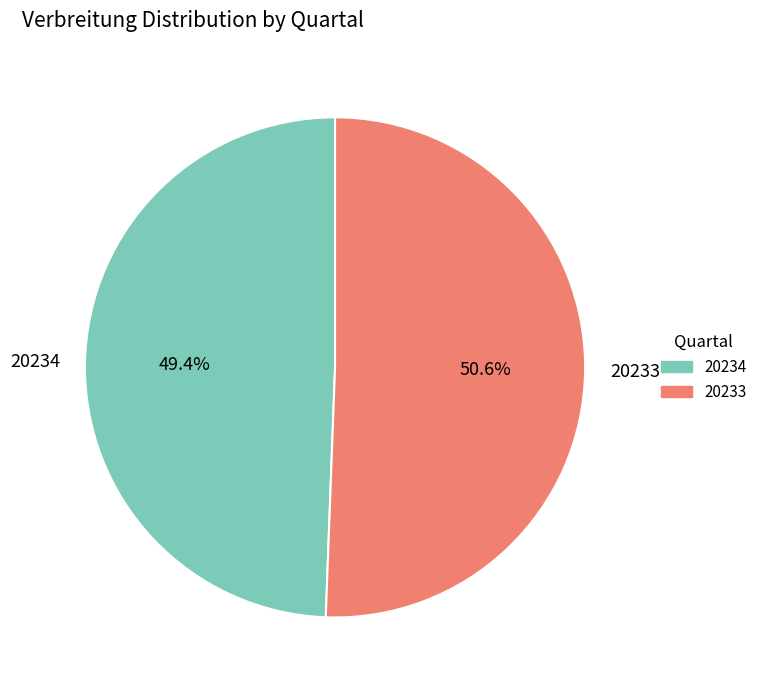

Does any single category account for the majority?

Yes